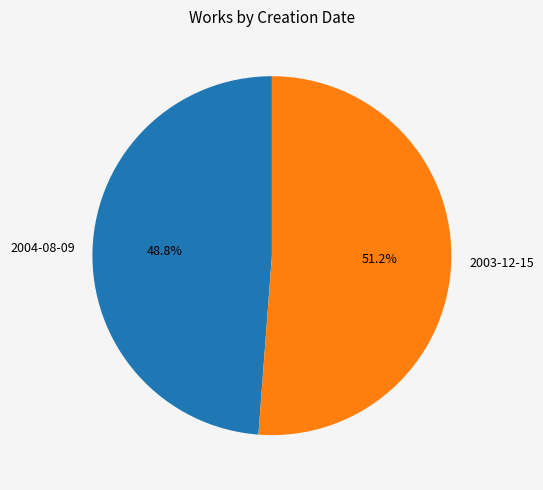

Rank the categories by value from lowest to highest.

2004-08-09, 2003-12-15